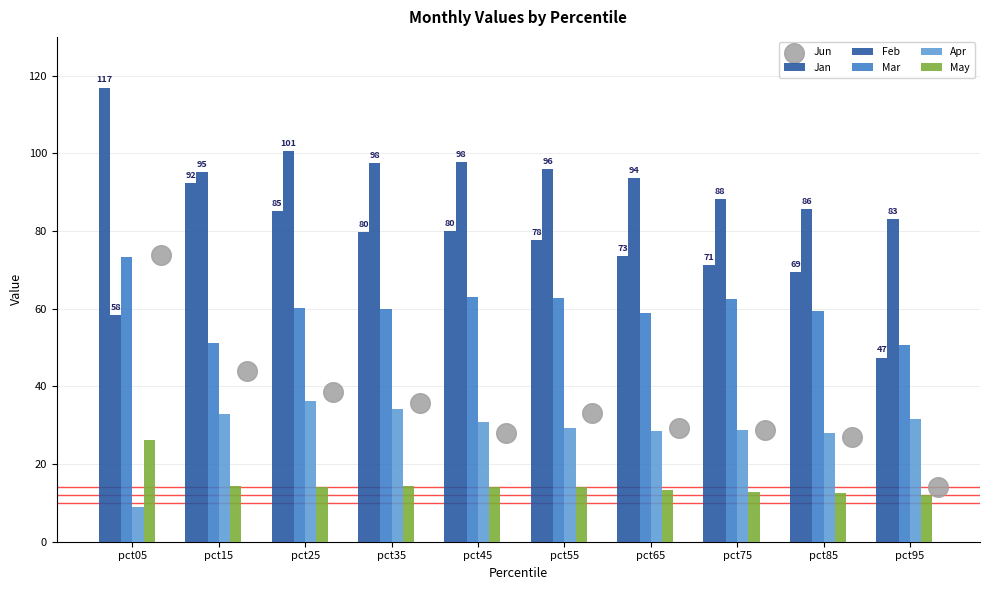

At how many categories does at least one series exceed 37?

10